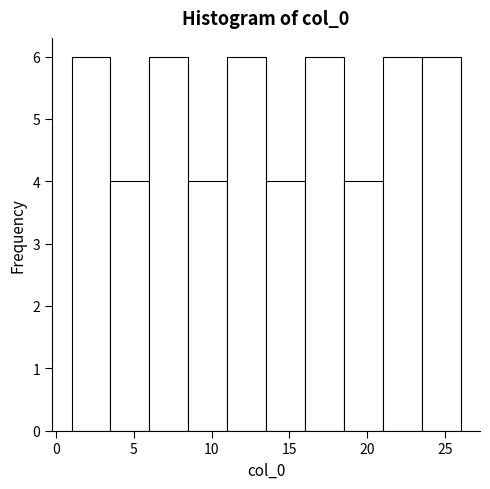

Reading left to right, transcribe this chart: for each bar, give the range it covers on the x-axis and its height. The values are not printed on the chart, so give them approximately, as read against the axis.

1.0 to 3.5: 6
3.5 to 6.0: 4
6.0 to 8.5: 6
8.5 to 11.0: 4
11.0 to 13.5: 6
13.5 to 16.0: 4
16.0 to 18.5: 6
18.5 to 21.0: 4
21.0 to 23.5: 6
23.5 to 26.0: 6